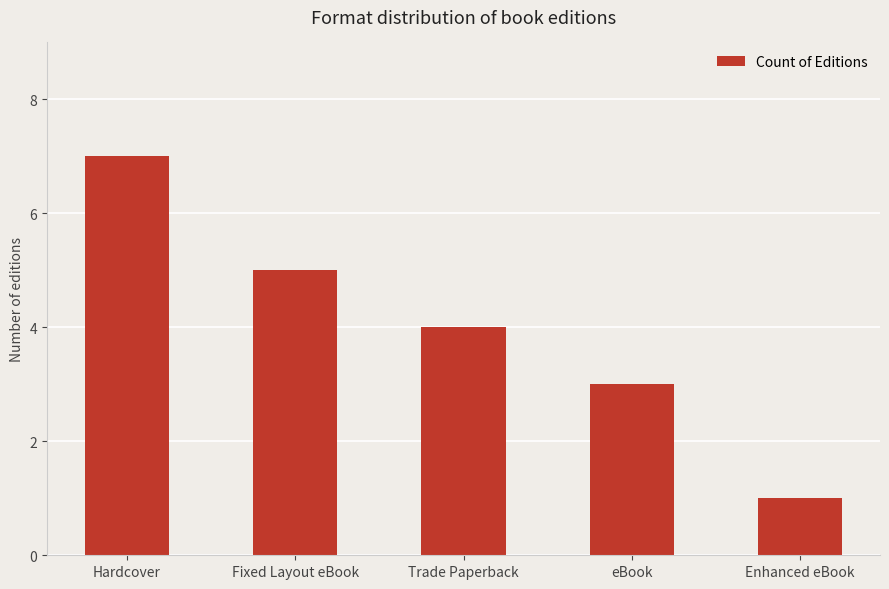

What is the minimum value shown in the chart?

1